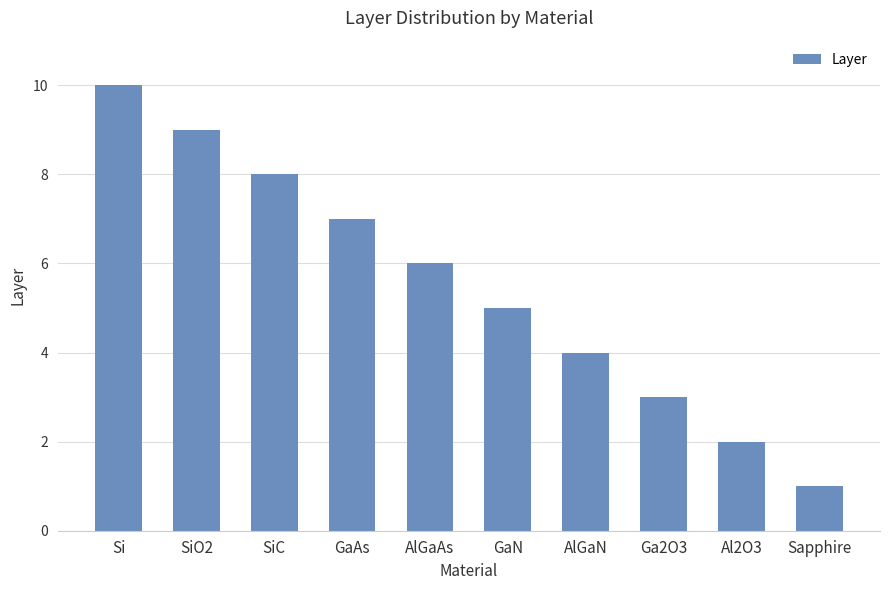

What is the value of the 5th bar from the left?

6